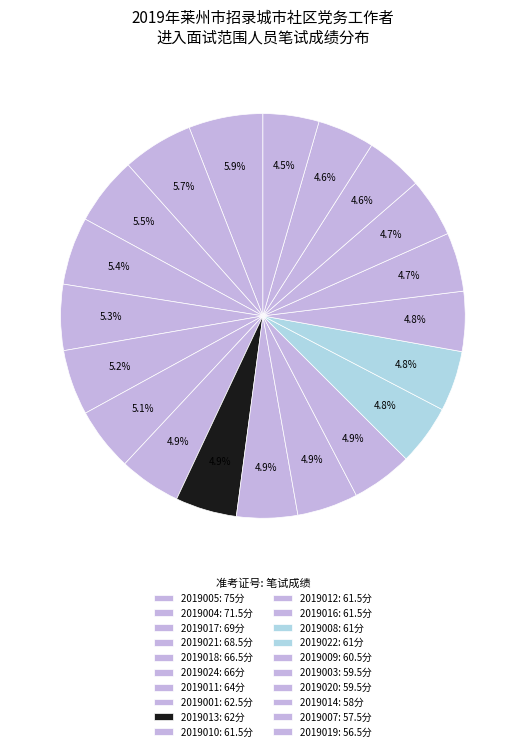

How many slices are in this pie chart?

20